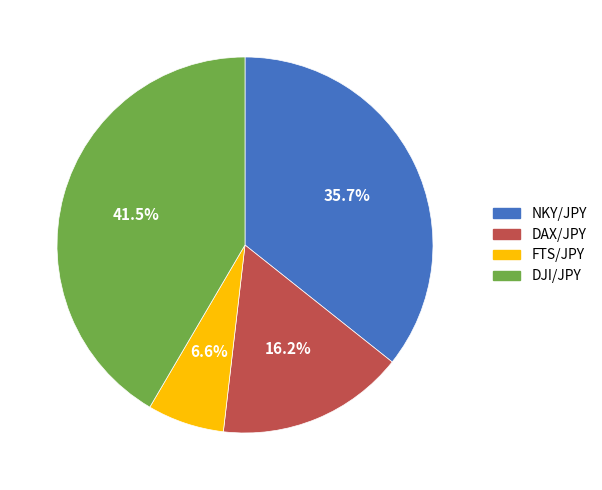

To the nearest percent, what is the difference between the largest and smallest slice percentages?

35%